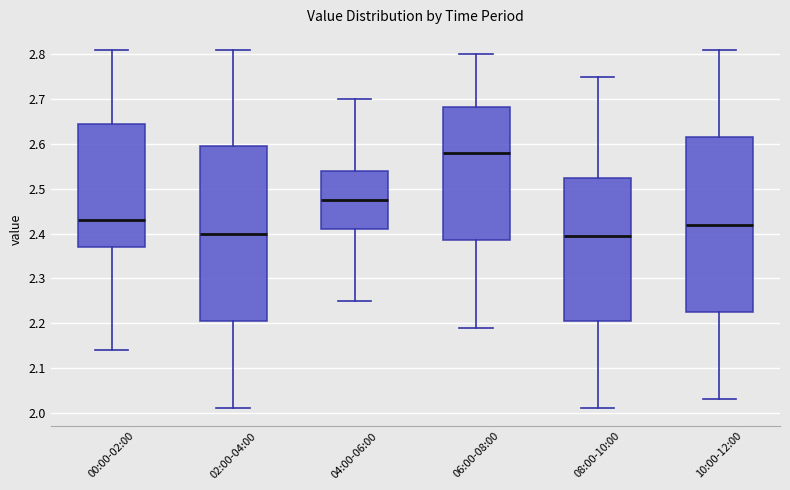

Where does the median line of the box for 06:00-08:00 sit on the y-axis? The values are not printed on the chart, so give them approximately, as read against the axis.

2.58